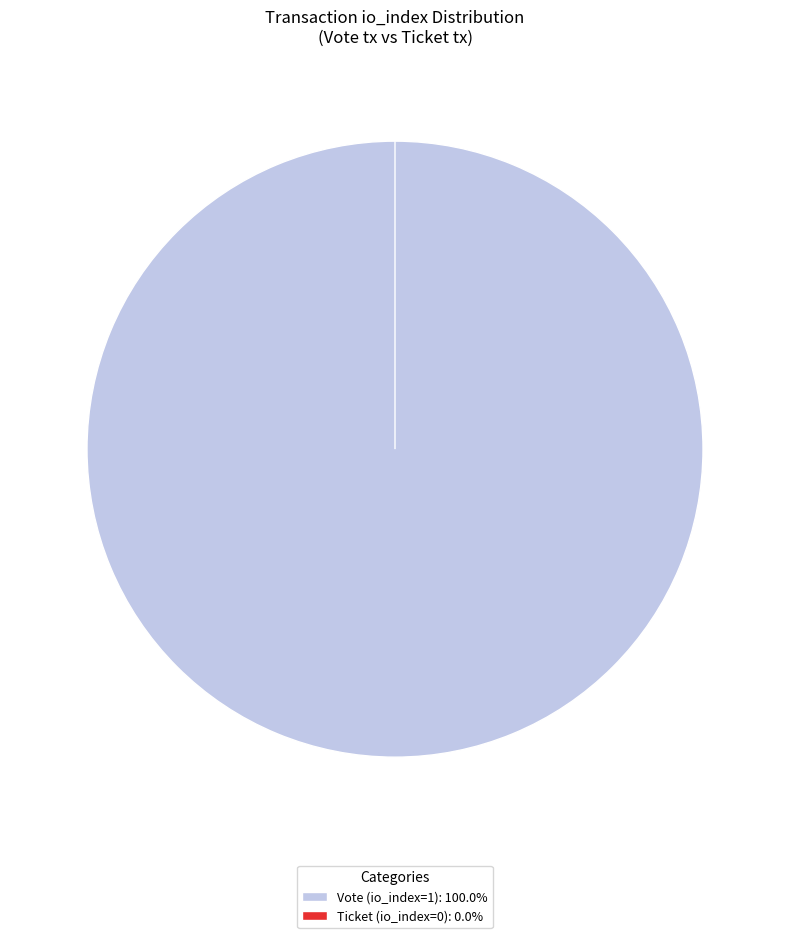

Does Ticket (io_index=0) account for over 50% of the chart?

No